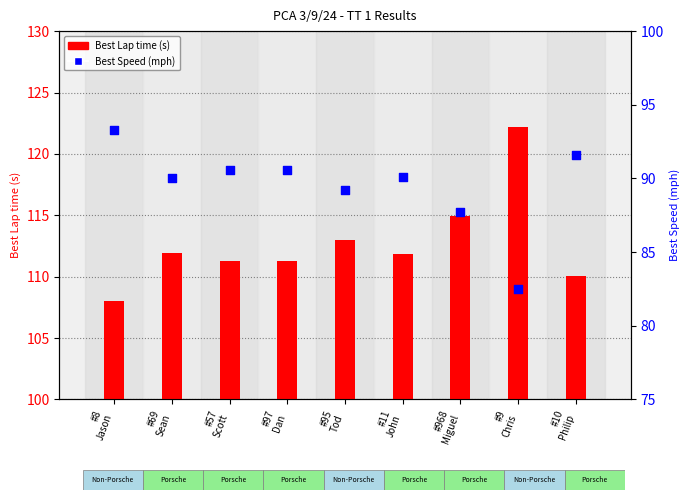

Which series has the largest total across all categories?

Best Lap time (s)